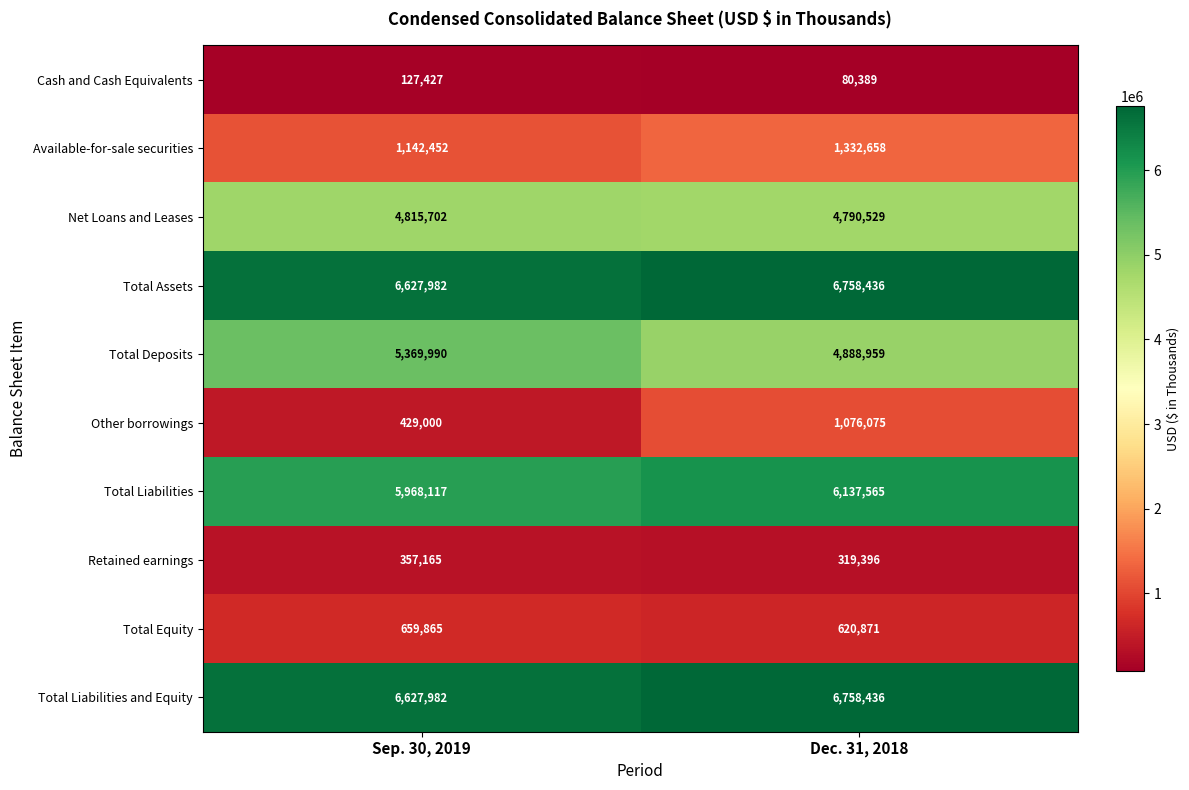

Reading right to left, transcribe all the data shown in this chart.

Cash and Cash Equivalents: Dec. 31, 2018=80389	Sep. 30, 2019=127427
Available-for-sale securities: Dec. 31, 2018=1332658	Sep. 30, 2019=1142452
Net Loans and Leases: Dec. 31, 2018=4790529	Sep. 30, 2019=4815702
Total Assets: Dec. 31, 2018=6758436	Sep. 30, 2019=6627982
Total Deposits: Dec. 31, 2018=4888959	Sep. 30, 2019=5369990
Other borrowings: Dec. 31, 2018=1076075	Sep. 30, 2019=429000
Total Liabilities: Dec. 31, 2018=6137565	Sep. 30, 2019=5968117
Retained earnings: Dec. 31, 2018=319396	Sep. 30, 2019=357165
Total Equity: Dec. 31, 2018=620871	Sep. 30, 2019=659865
Total Liabilities and Equity: Dec. 31, 2018=6758436	Sep. 30, 2019=6627982